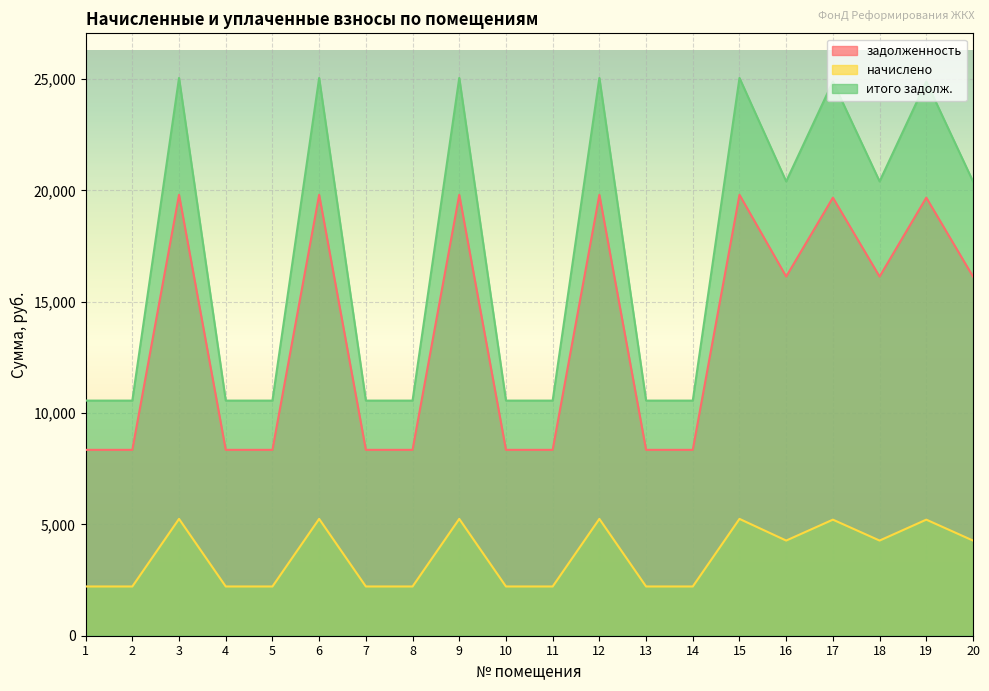

Where is задолженность nearest to the value 14072?

16